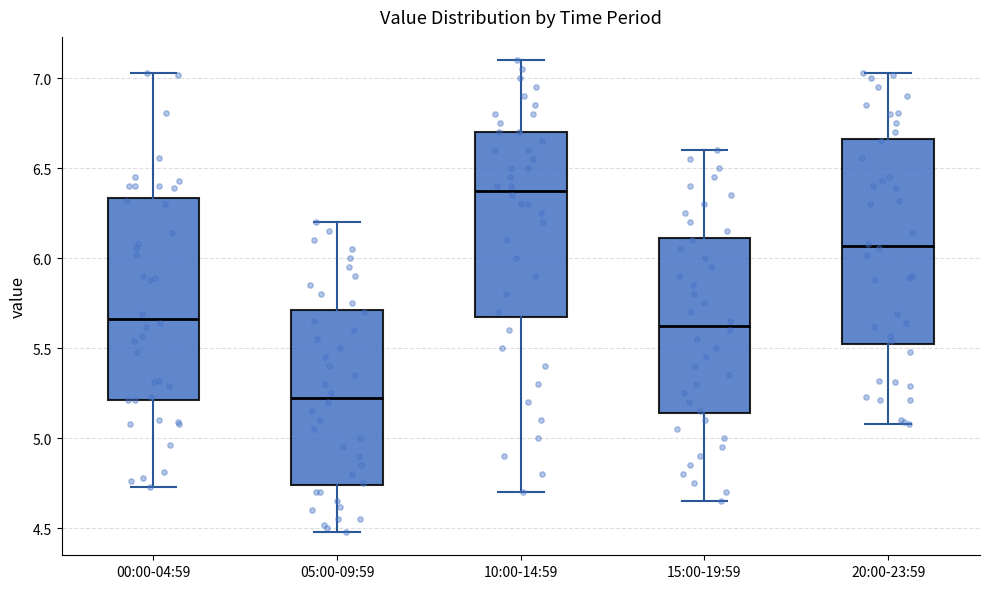

Which box's median line is the highest?

10:00-14:59